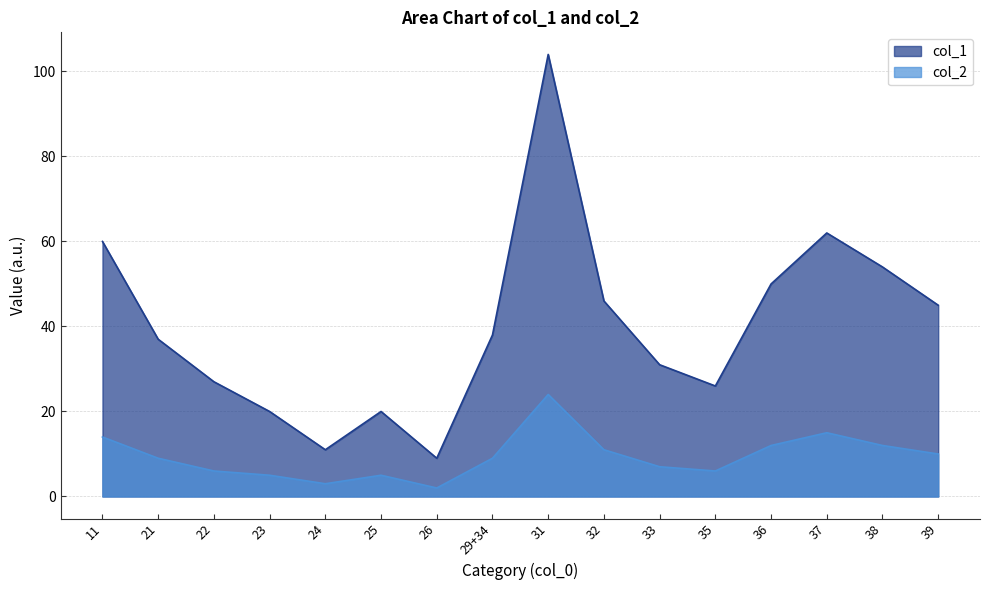

What is the maximum value for col_2?

24